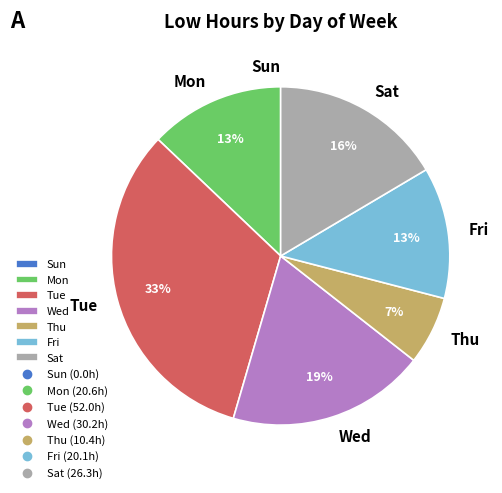

Which category has the biggest portion of the pie?

Tue